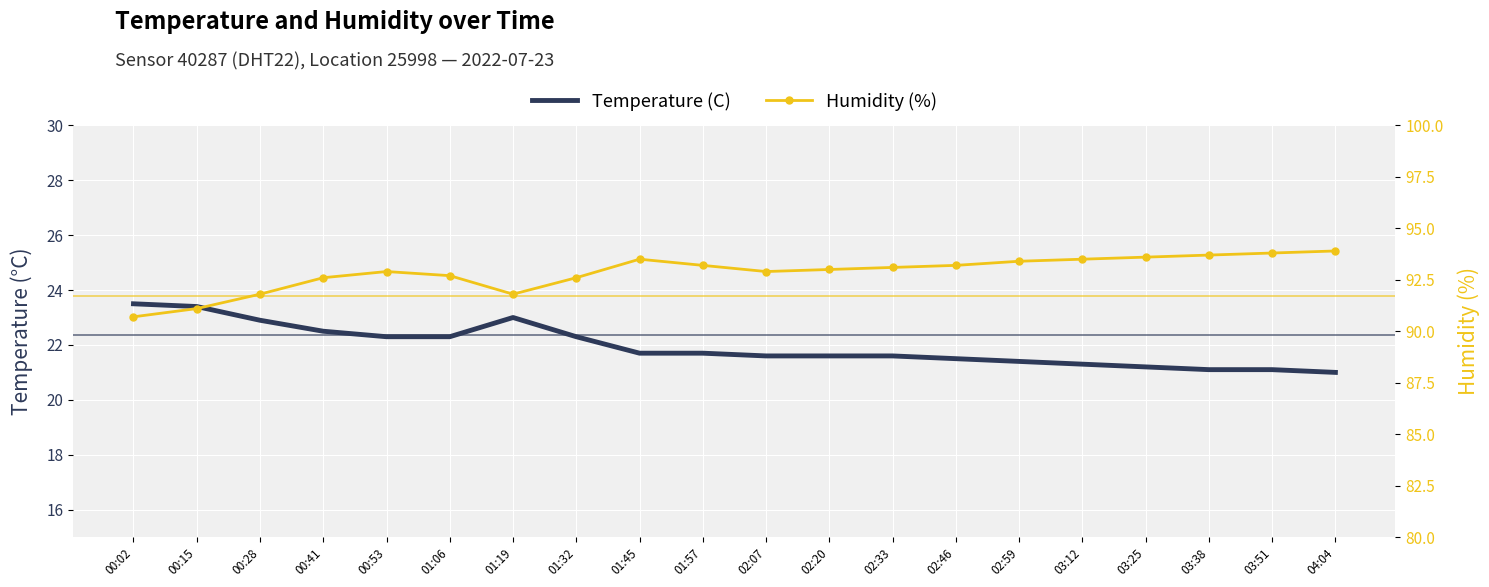

True or false: Temperature (C) and Humidity (%) intersect in this chart.

False